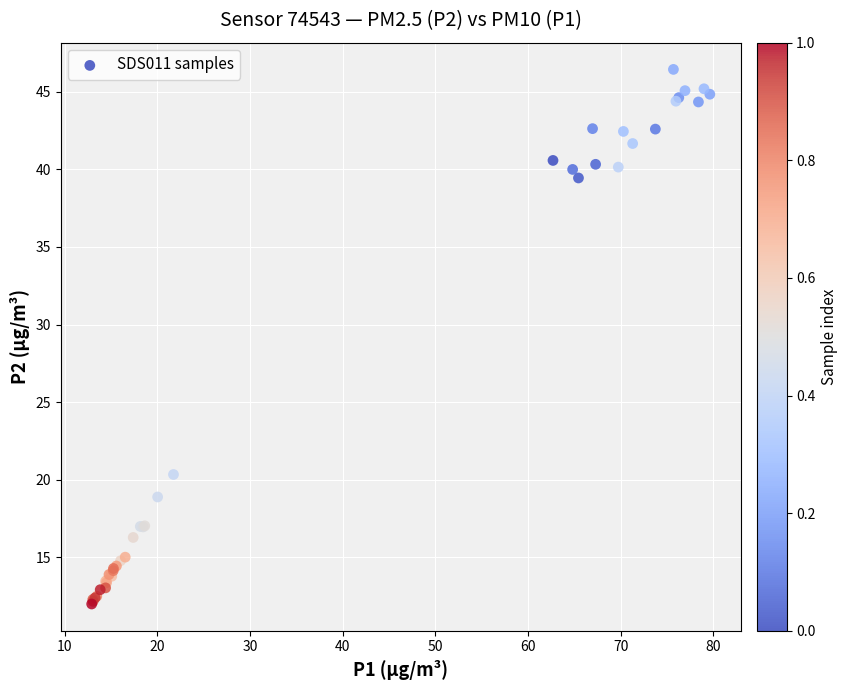

What Y value in the scatter plot is closest to 29?

20.3